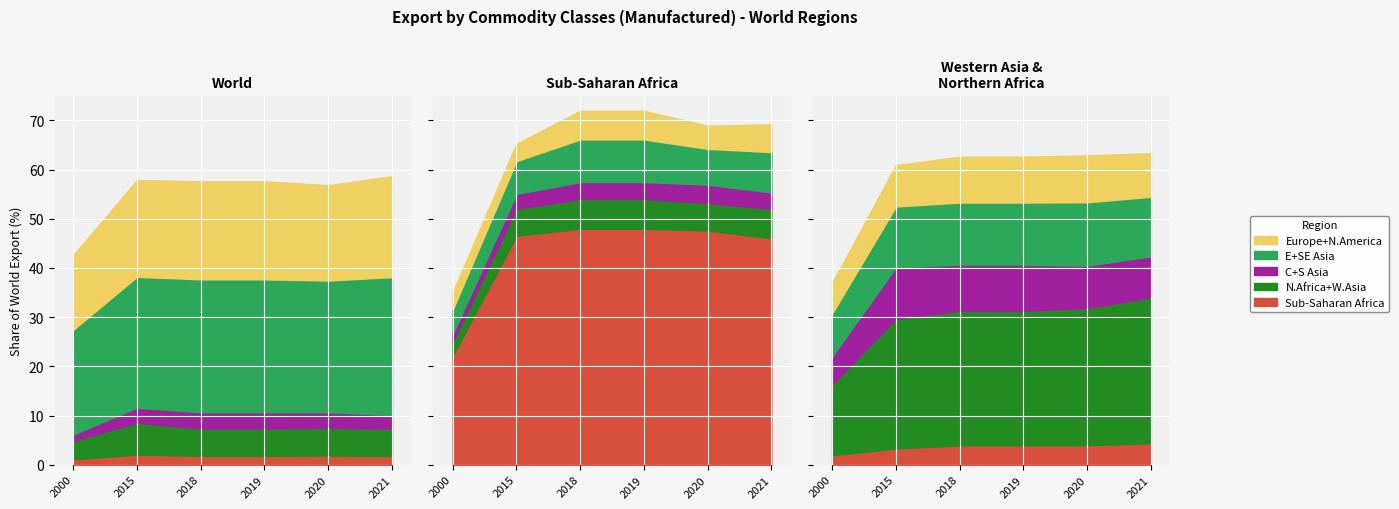

At which category does Northern Africa and Western Asia reach its first local peak?

2015